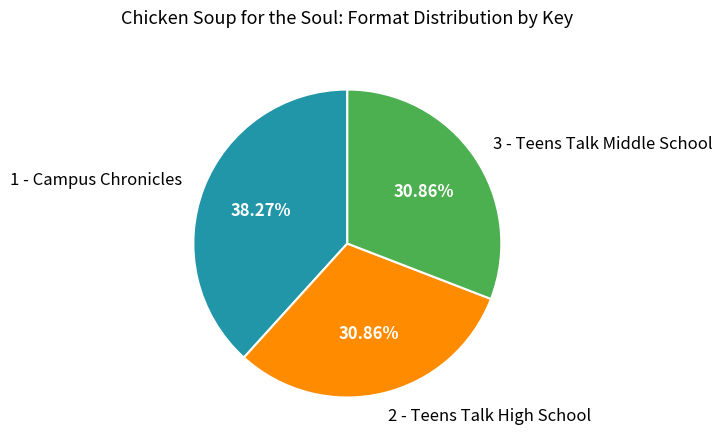

To the nearest percent, what percentage of the pie is 3 - Teens Talk Middle School?

31%